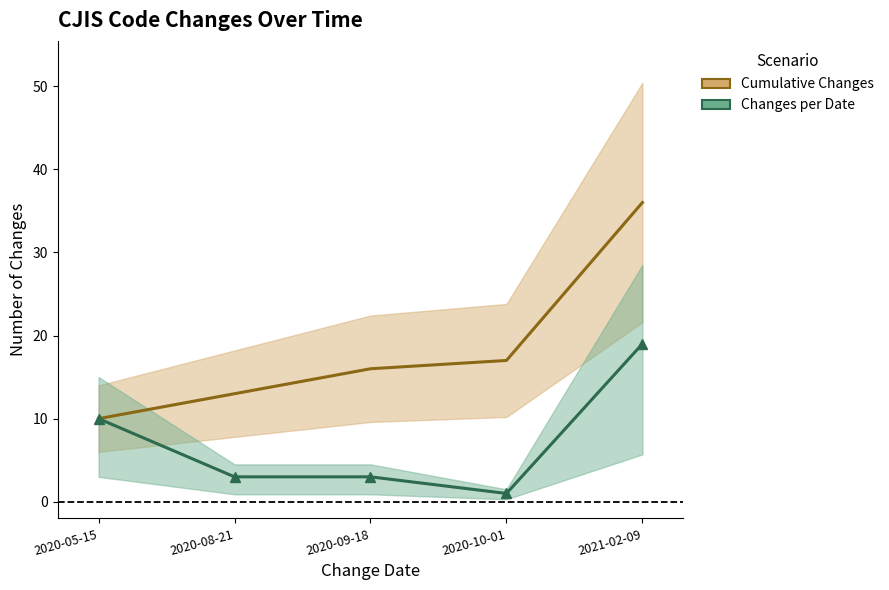

Which has a higher value, 2020-05-15 or 2021-02-09?

2021-02-09